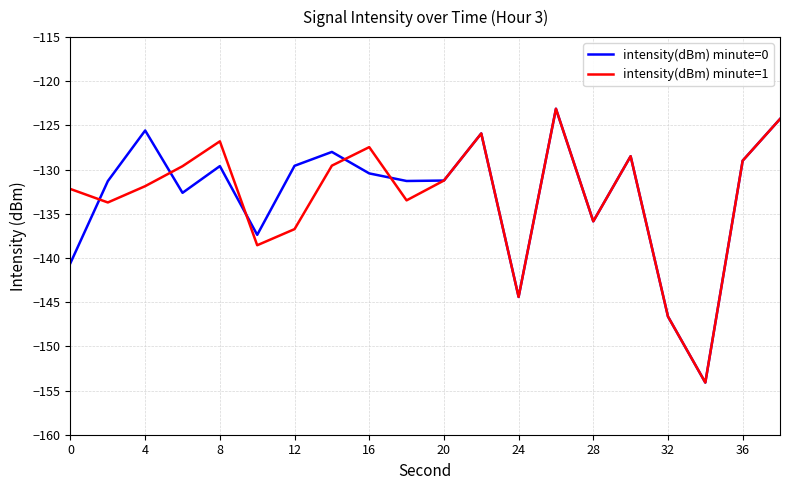

What is the smallest value displayed?

-154.1